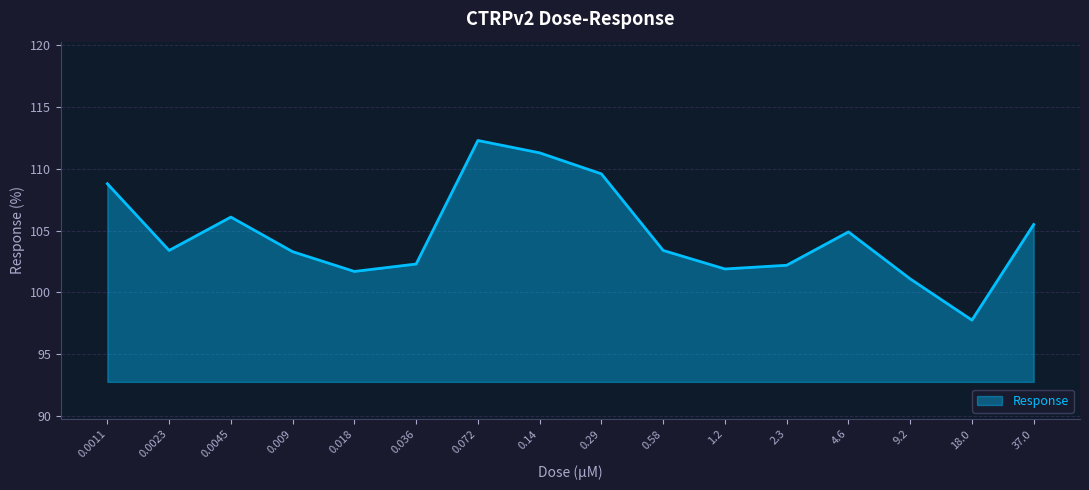

How many distinct data groups are displayed?

1